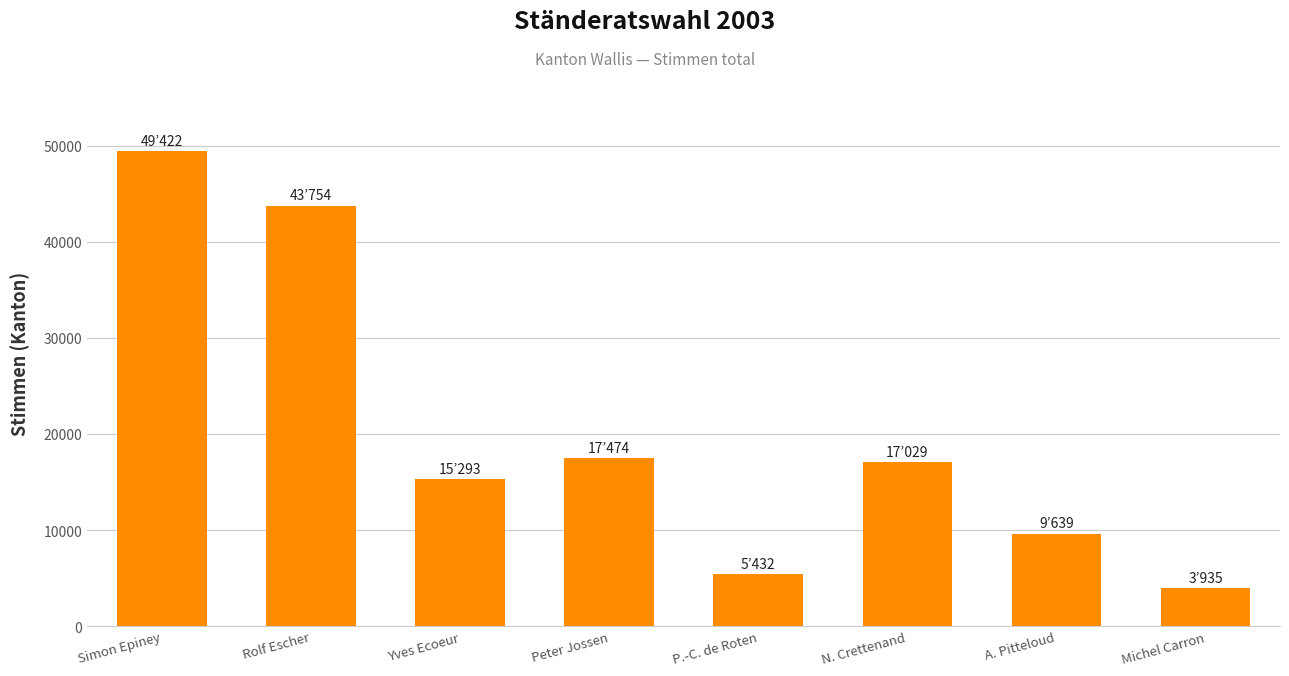

What is the label of the 4th bar from the left?

Peter Jossen